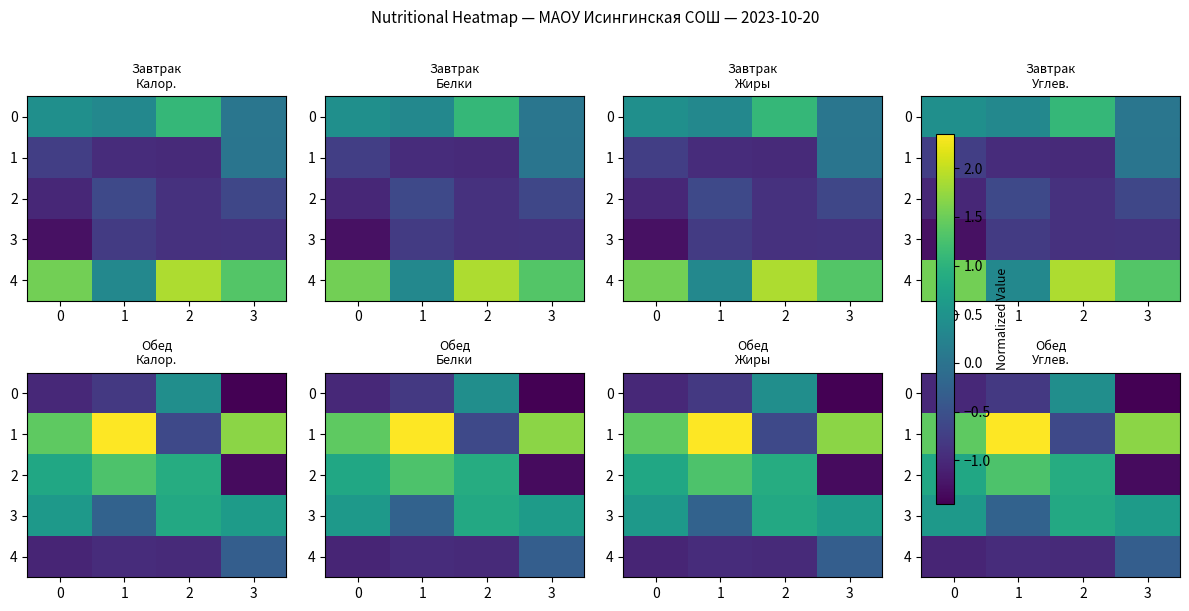

The value of 0 at 2 is 0.2. True or false?

False